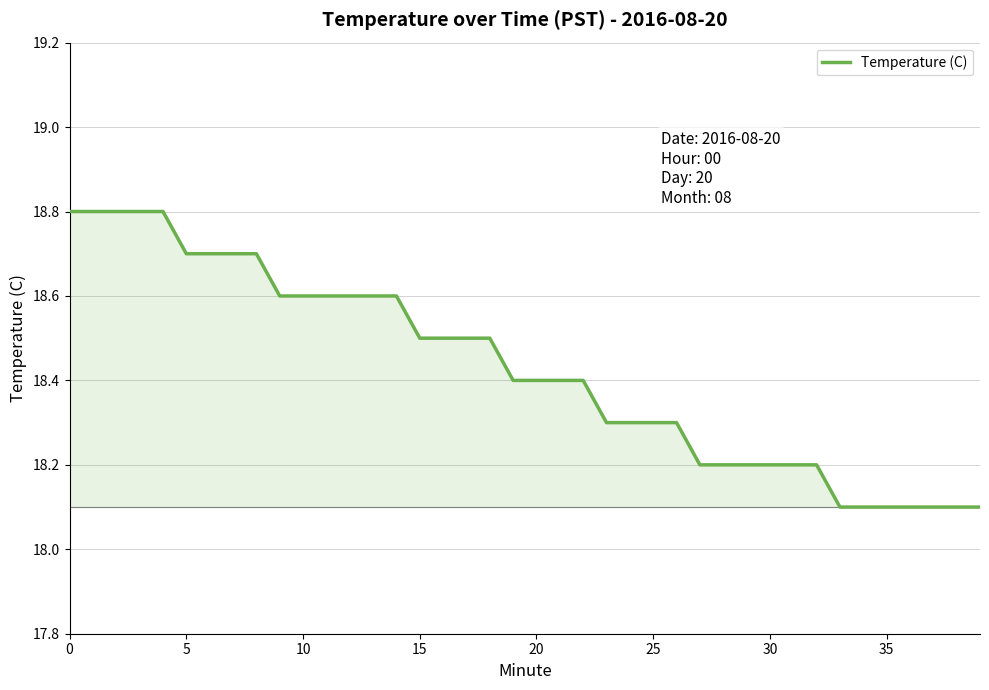

What is the minimum value shown in the chart?

18.1